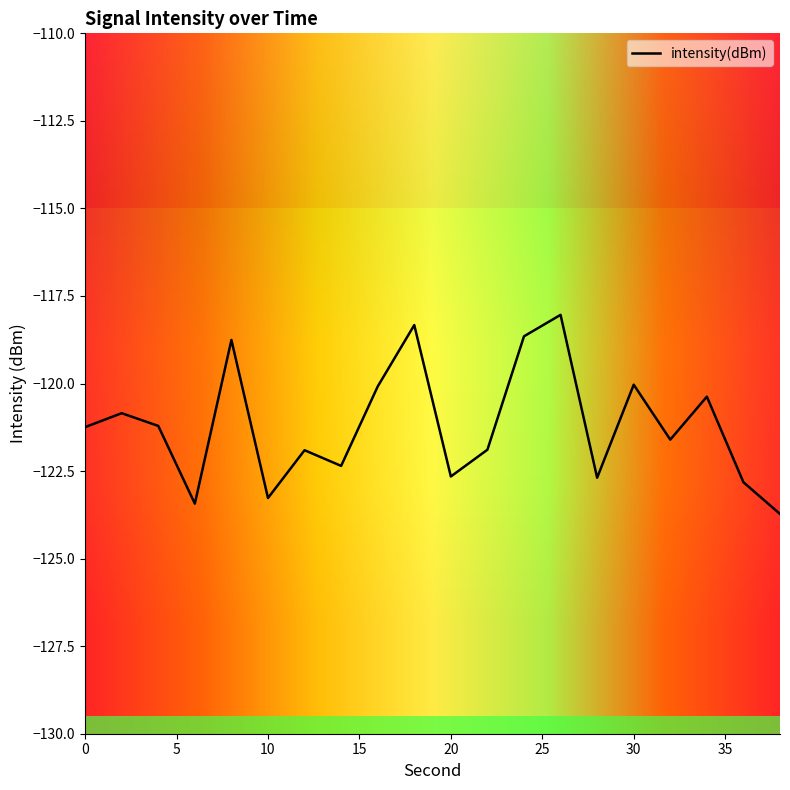

Reading left to right, list all the values displayed in this chart.

0=-121.2	2=-120.8	4=-121.2	6=-123.4	8=-118.8	10=-123.3	12=-121.9	14=-122.4	16=-120.1	18=-118.3	20=-122.7	22=-121.9	24=-118.7	26=-118.0	28=-122.7	30=-120.0	32=-121.6	34=-120.4	36=-122.8	38=-123.7